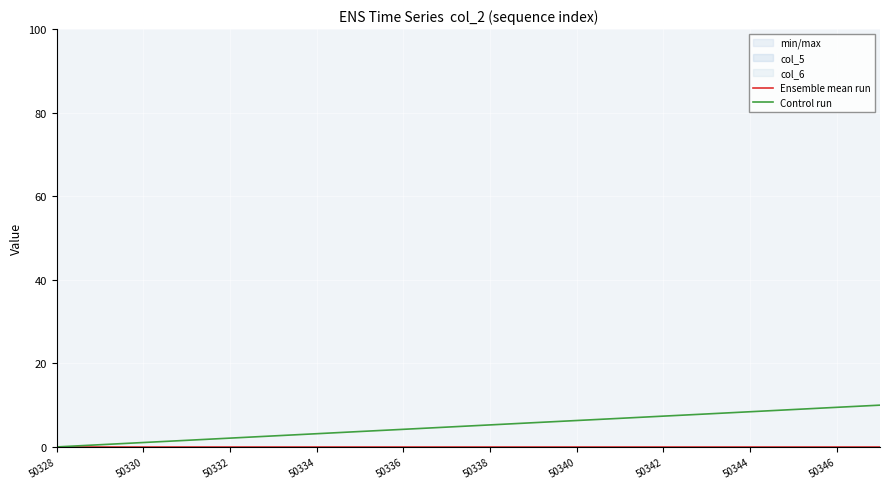

Is this an area chart (filled region under the line)?

No